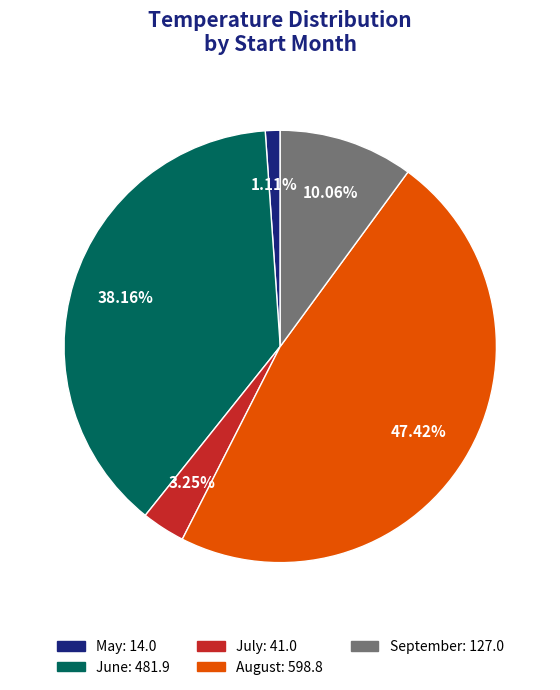

Is there any slice that represents more than half of the pie?

No